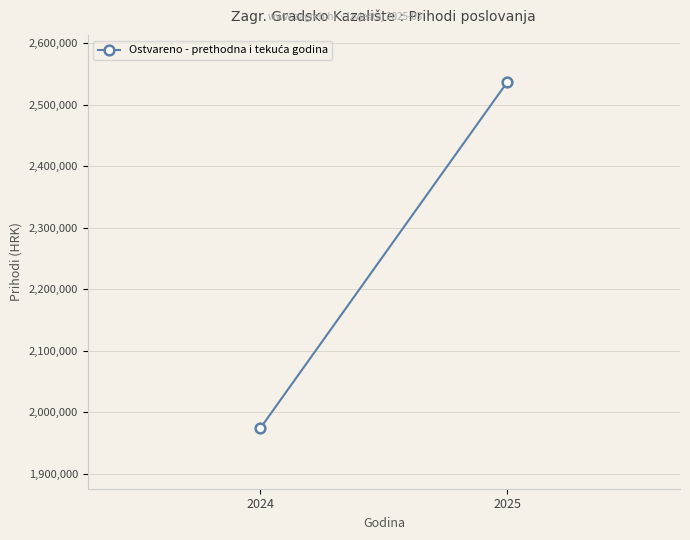

How many lines are shown in the chart?

1